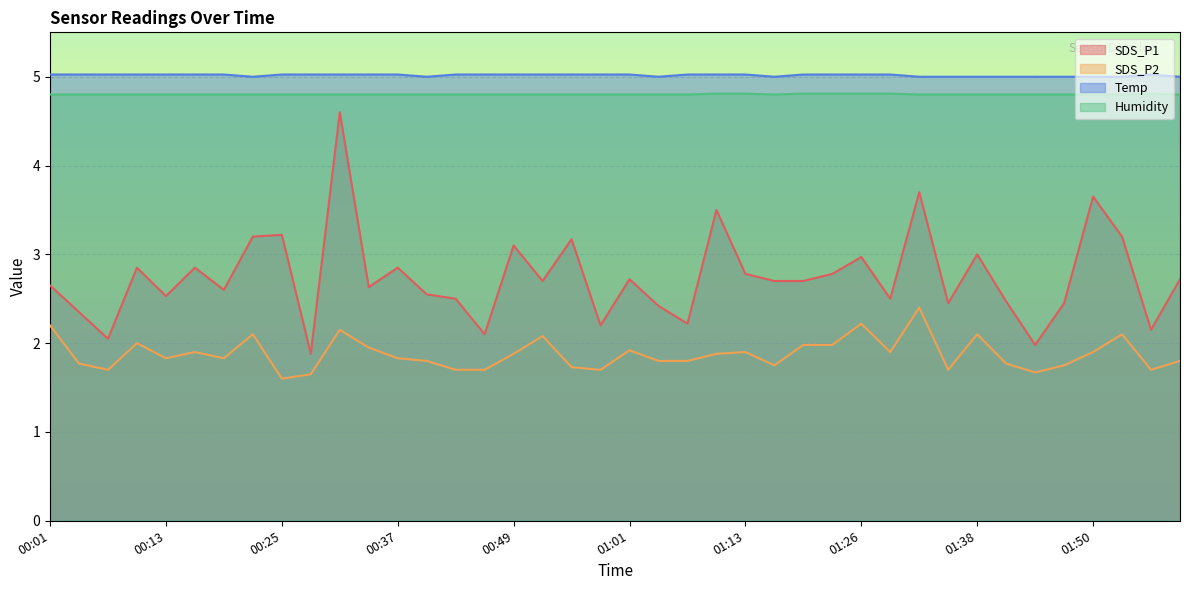

What is the lowest value of the SDS_P1 series?

1.9